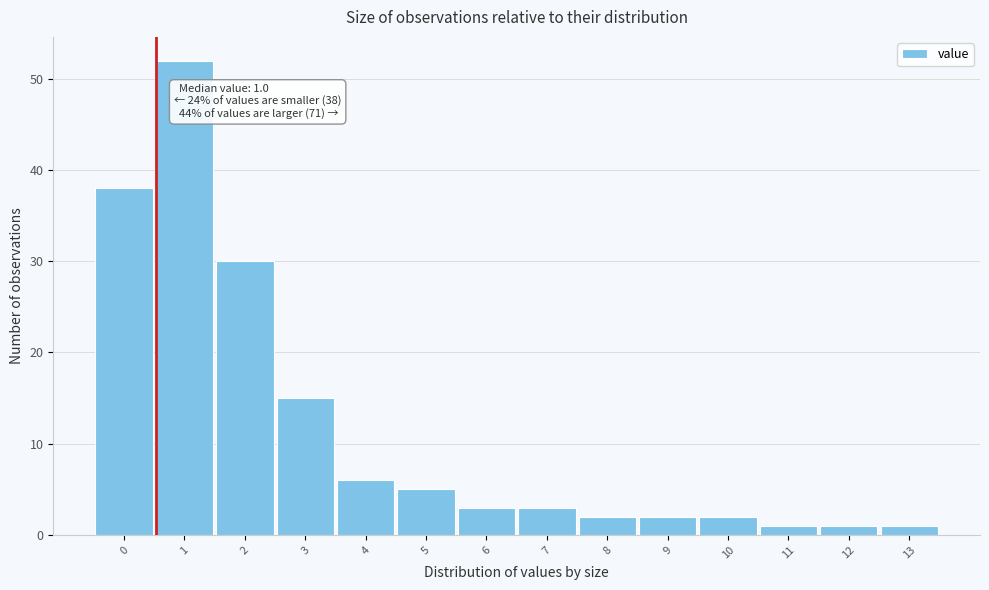

Reading left to right, transcribe all the data shown in this chart.

0=38	1=52	2=30	3=15	4=6	5=5	6=3	7=3	8=2	9=2	10=2	11=1	12=1	13=1